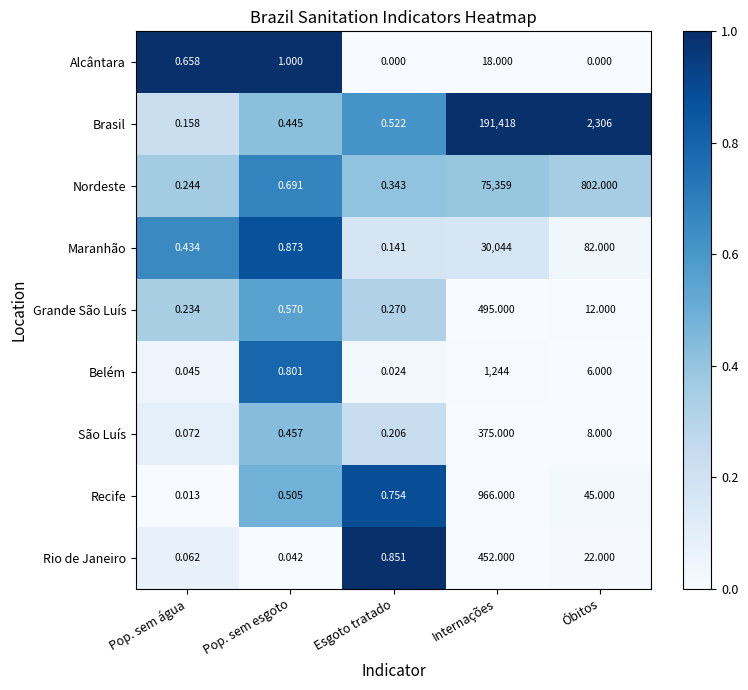

At which label does Belém reach its peak?

Internações